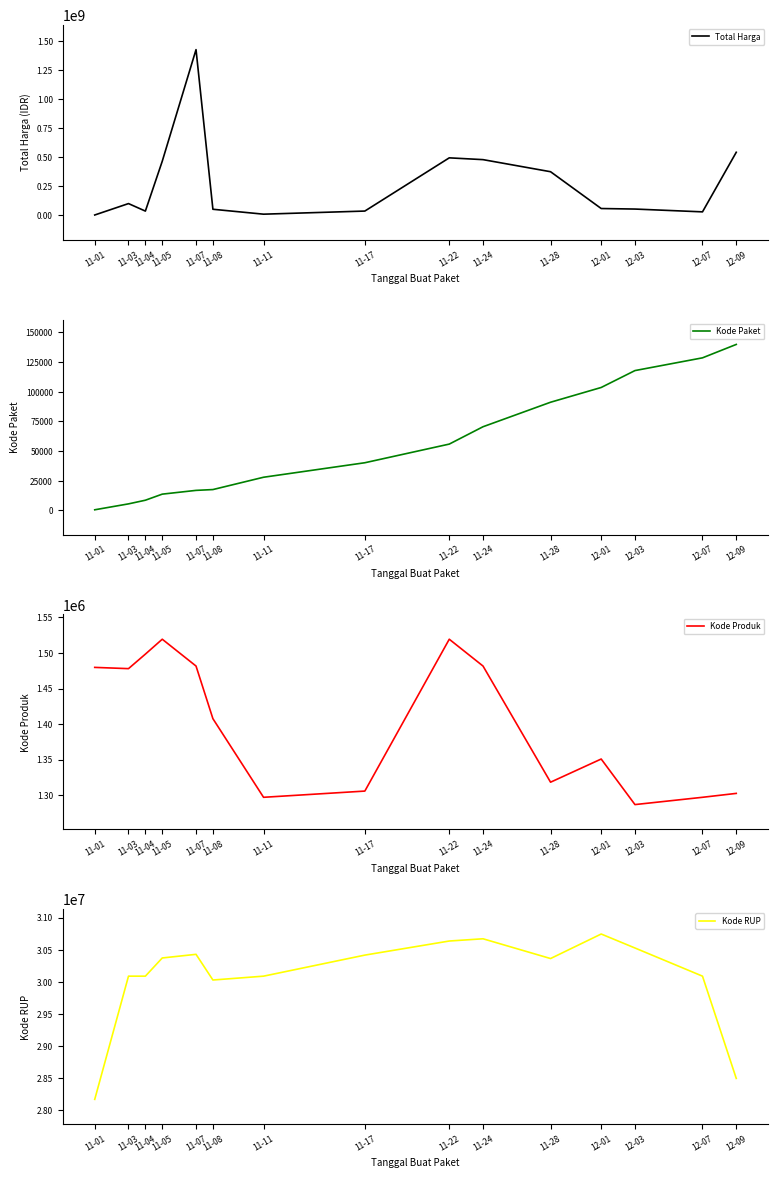

True or false: Kode RUP and Kode Produk cross at least once.

False